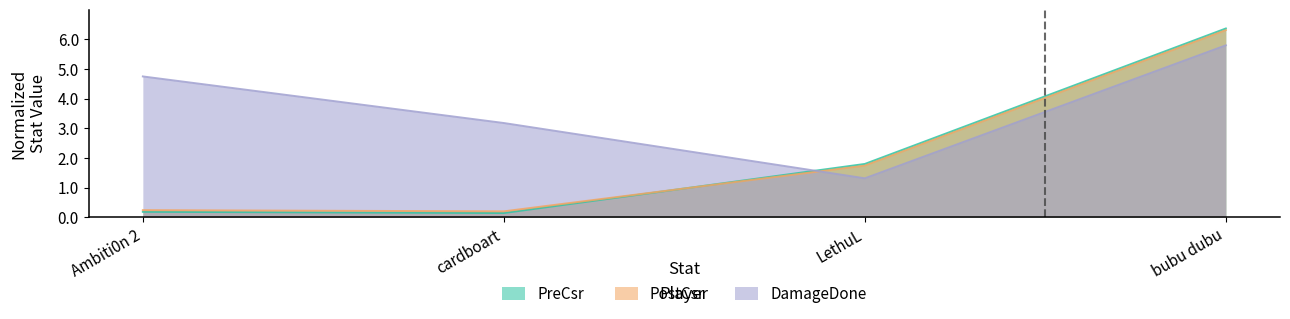

Where is PostCsr nearest to the value 3?

LethuL